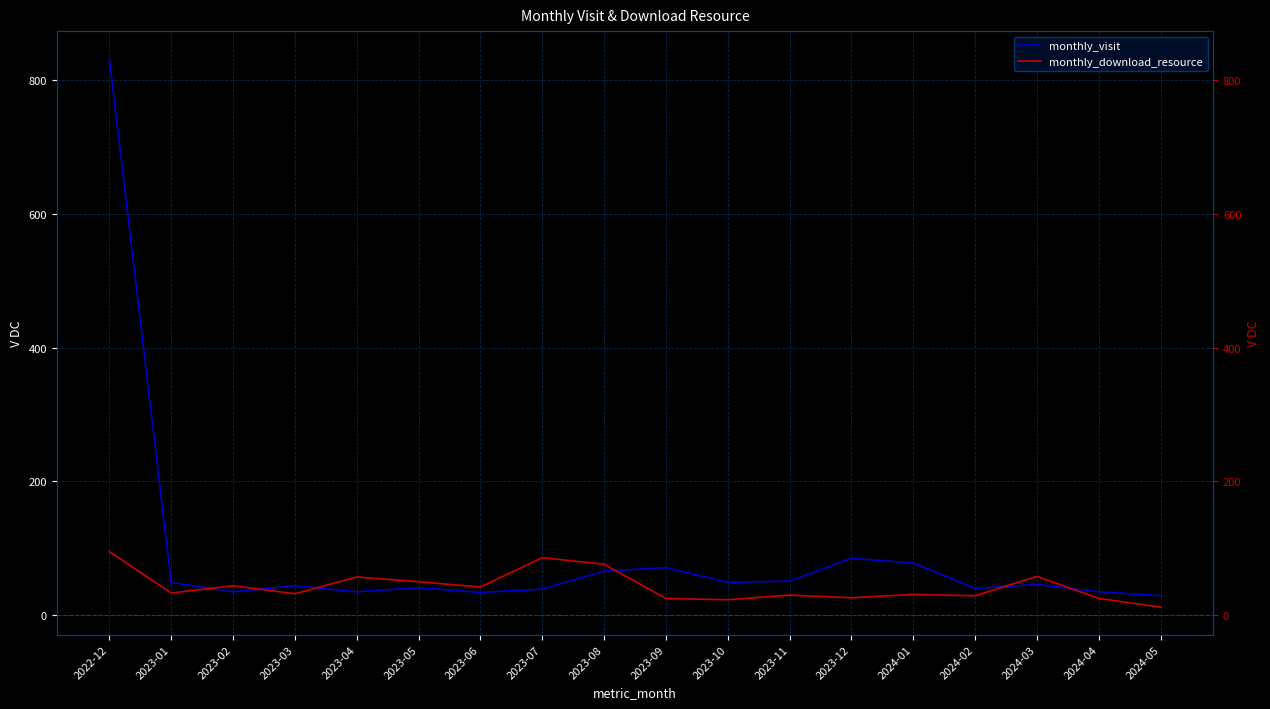

What is the average value of the monthly_visit series?

92